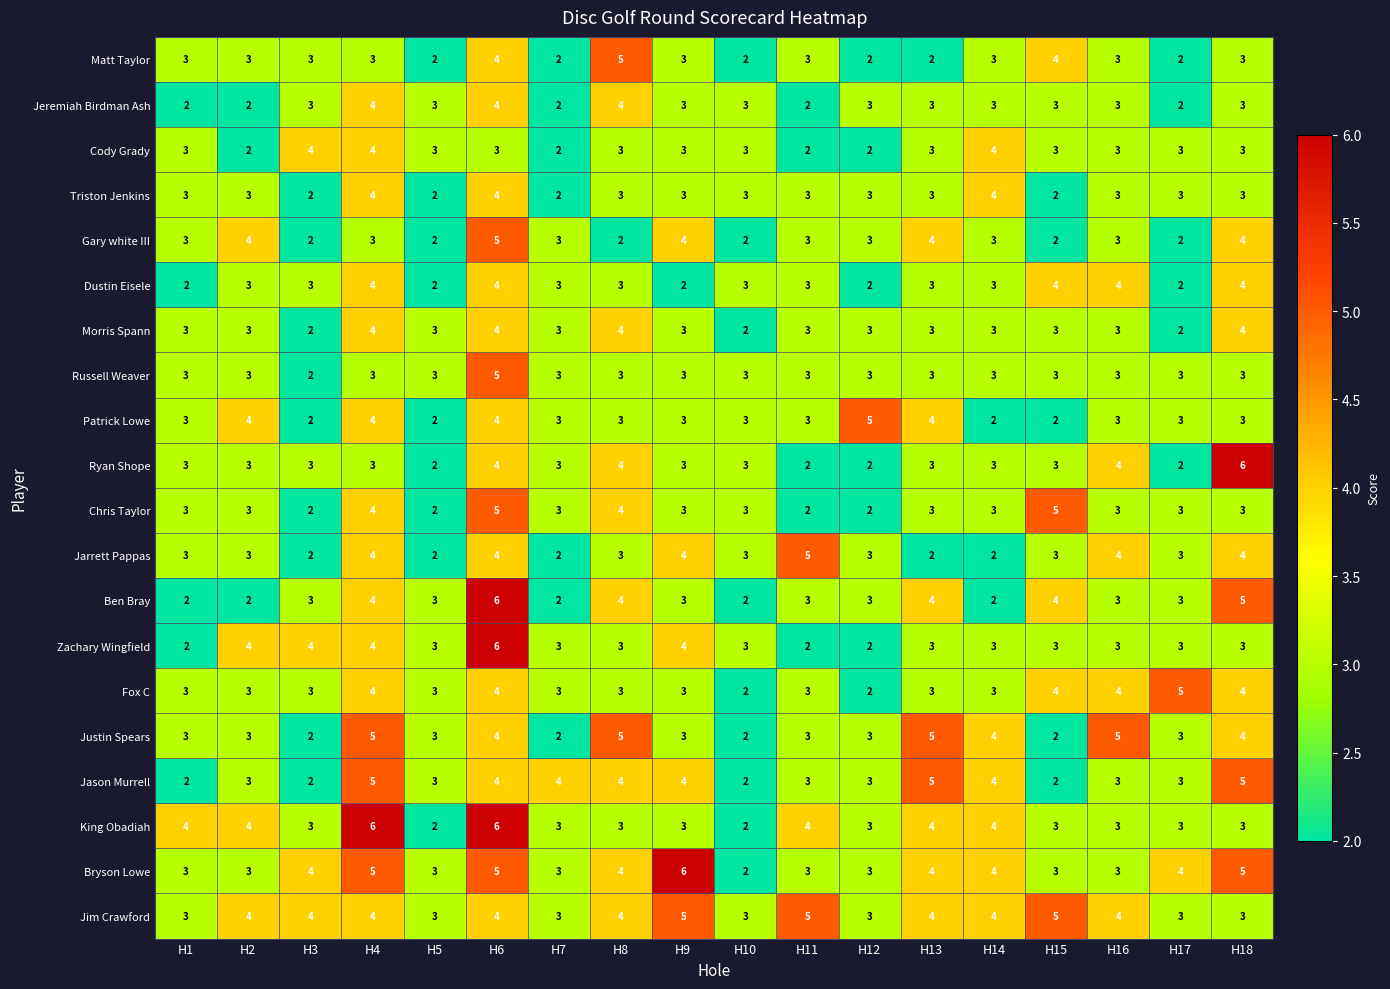

What is the approximate value of Fox C at H17?

5